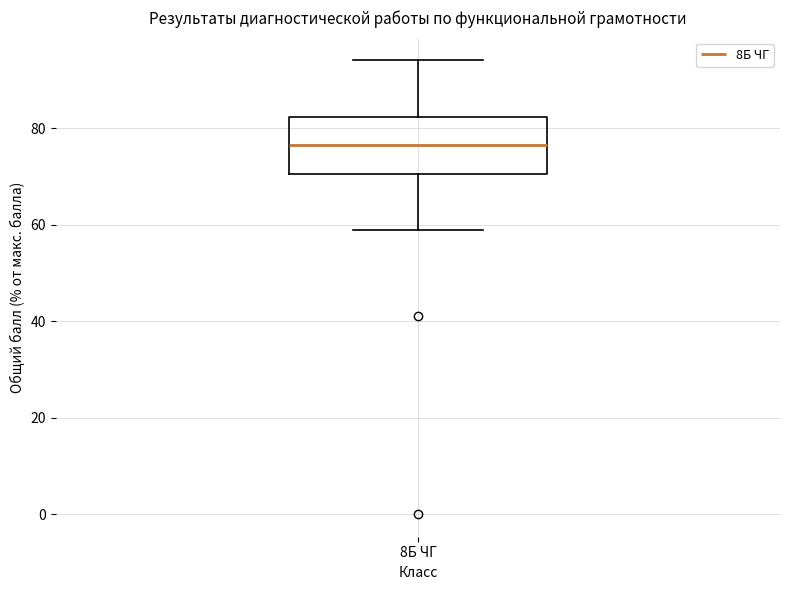

Where does the median line of the box for 8Б ЧГ sit on the y-axis? The values are not printed on the chart, so give them approximately, as read against the axis.

76